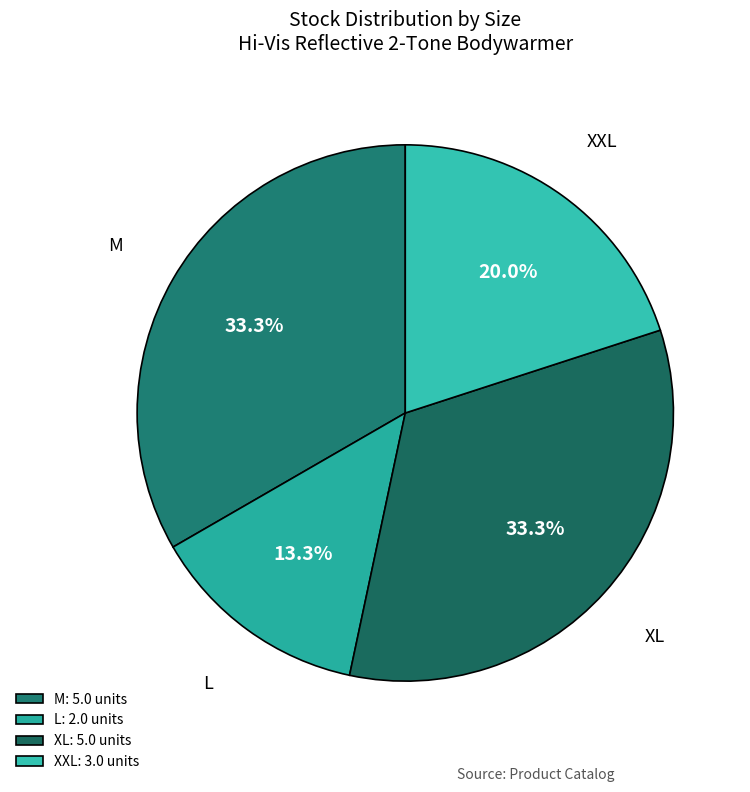

Count the number of slices in the pie.

4